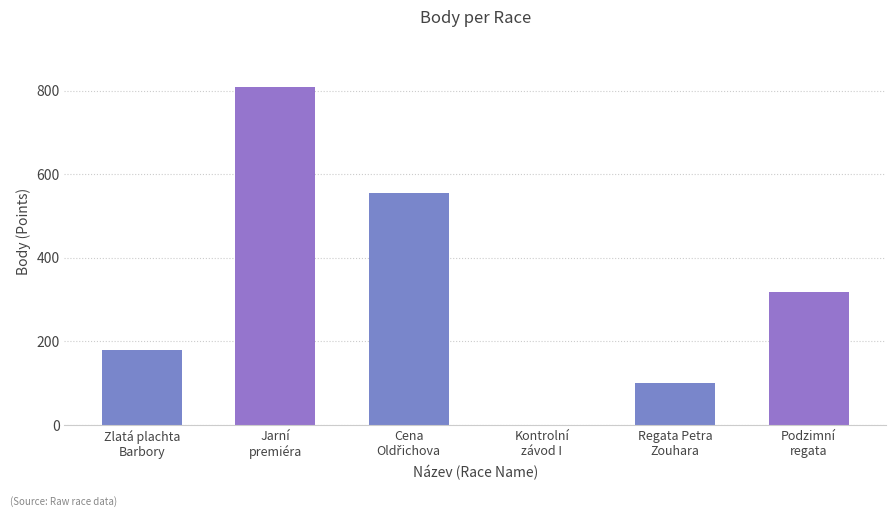

Count the number of categories in the chart.

6